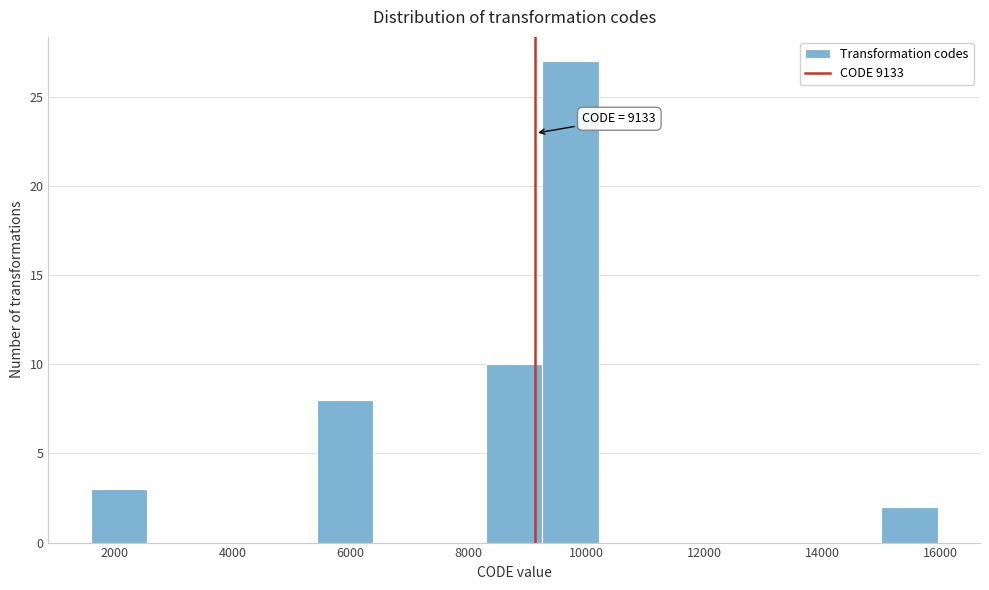

Which range on the x-axis has the tallest bar?

9200 to 10200